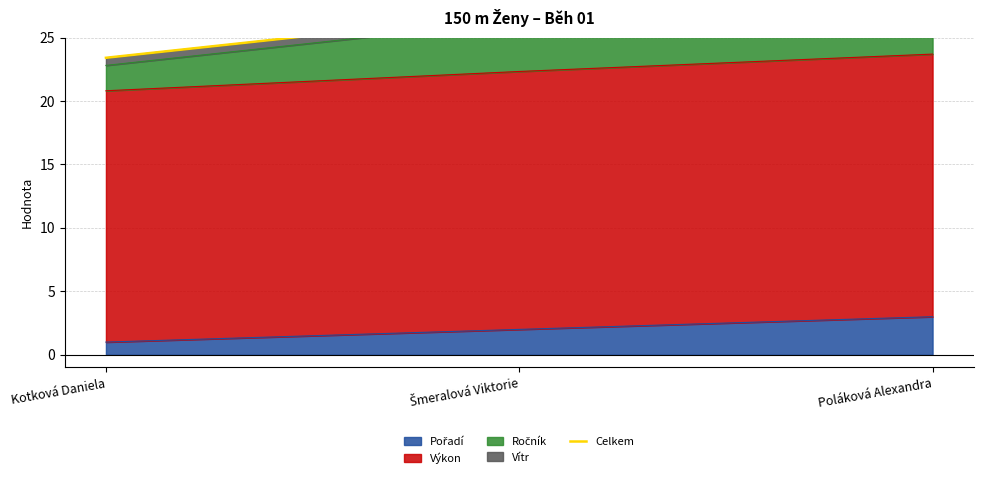

The value at Kotková Daniela is 40.6. True or false?

False